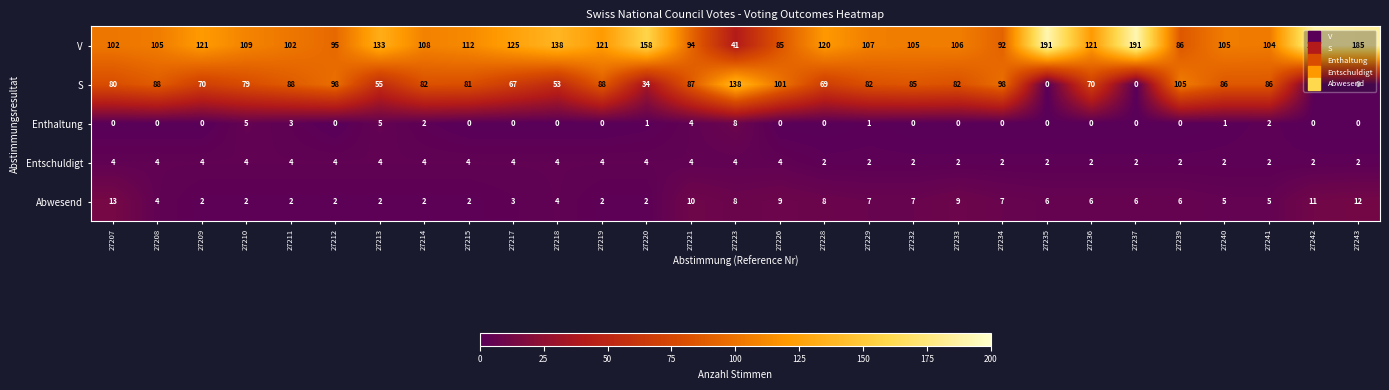

The S series shows 82 at 27233. True or false?

True